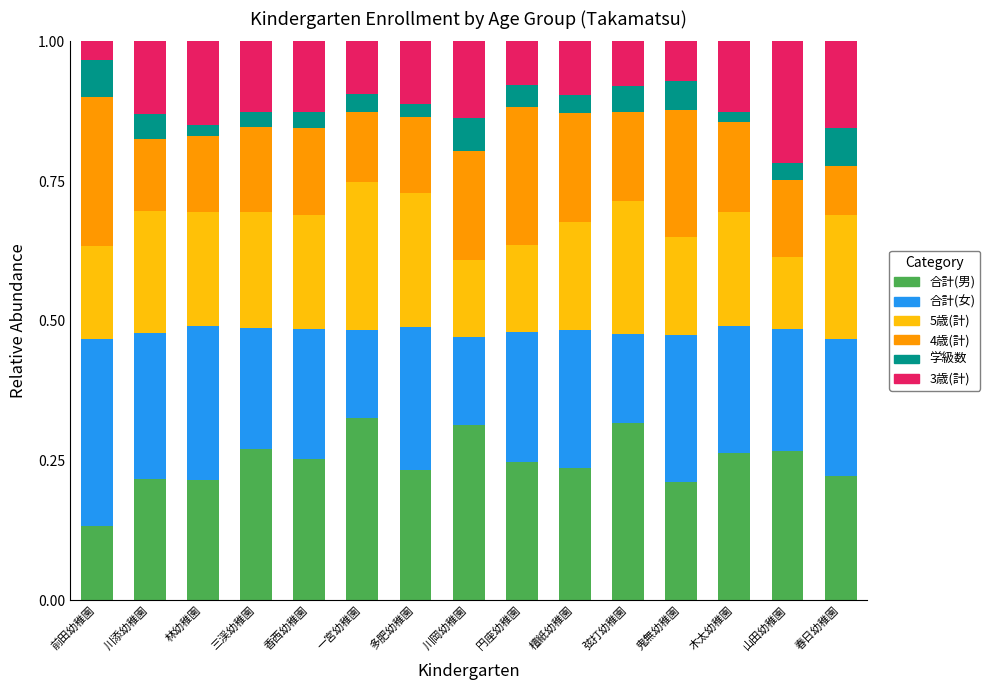

What is the total value across all series at 川添幼稚園?

1.0